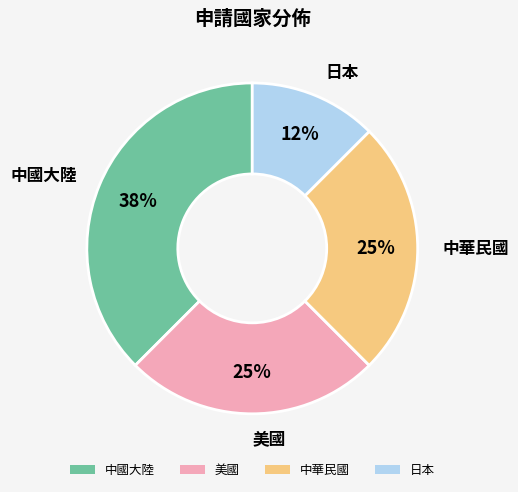

Which has a higher value, 美國 or 中國大陸?

中國大陸